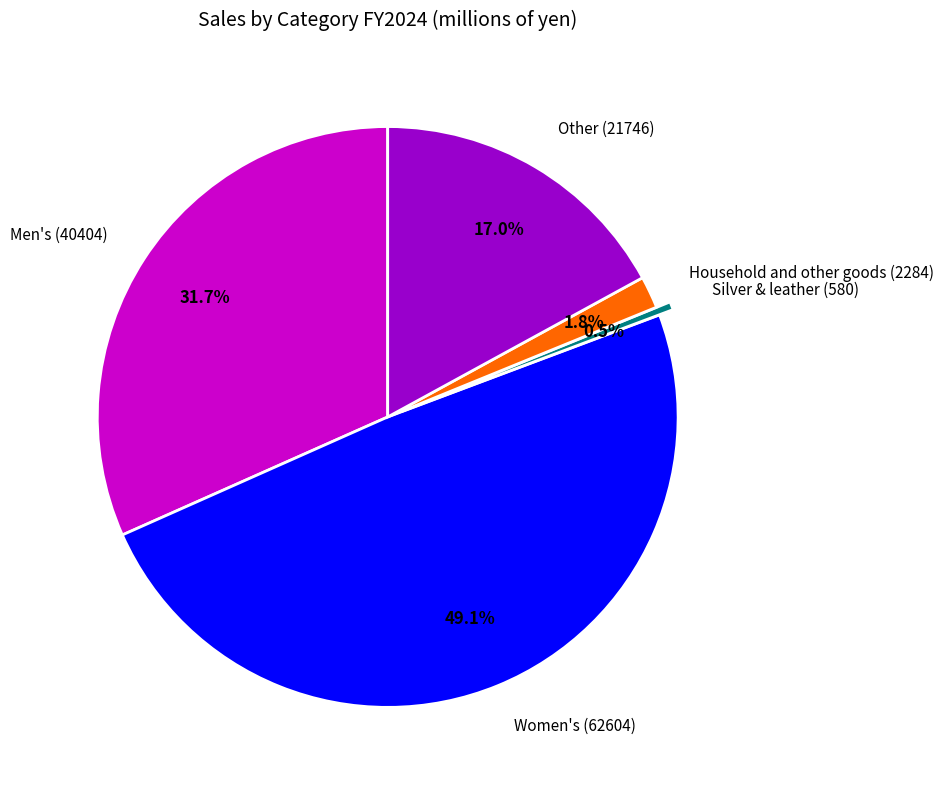

To the nearest percent, what portion does Women's (62604) represent?

49%